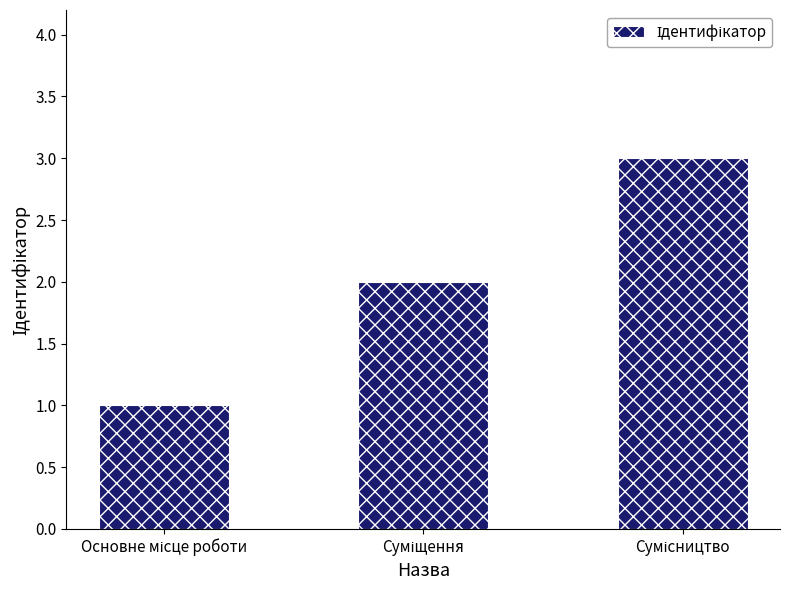

What is the sum of all values?

6